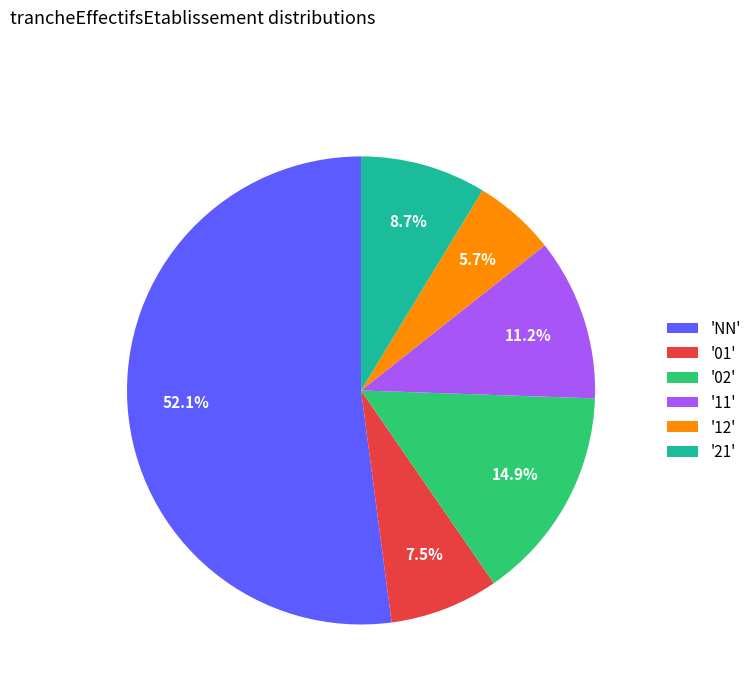

Do '21' and '02' together represent more than half of the pie?

No